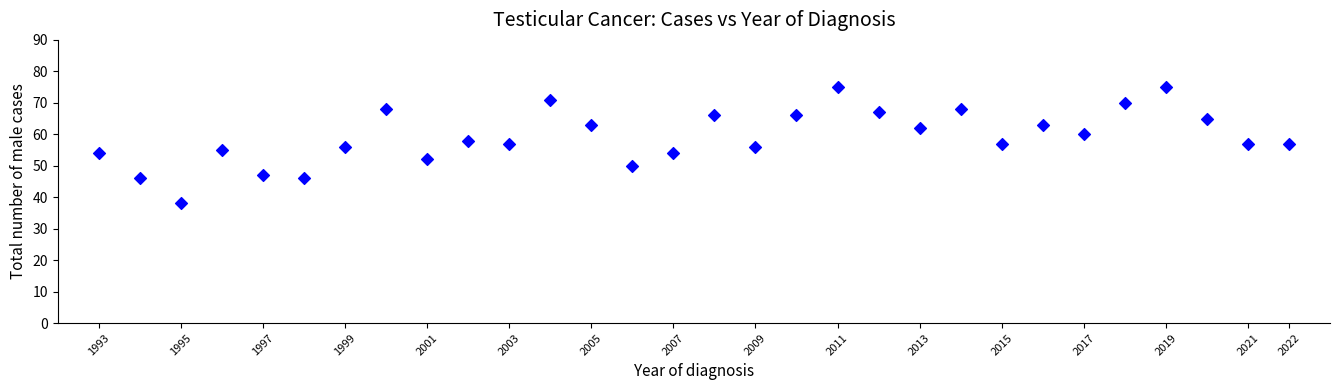

What is the range of X values (max minus min)?

29